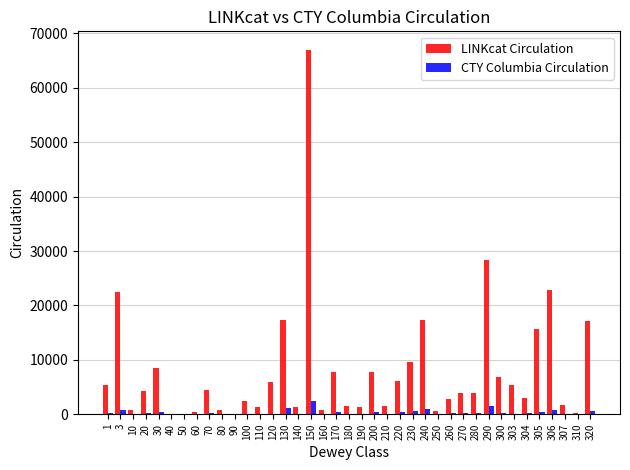

What is the sum of all CTY Columbia Circulation values?

13026